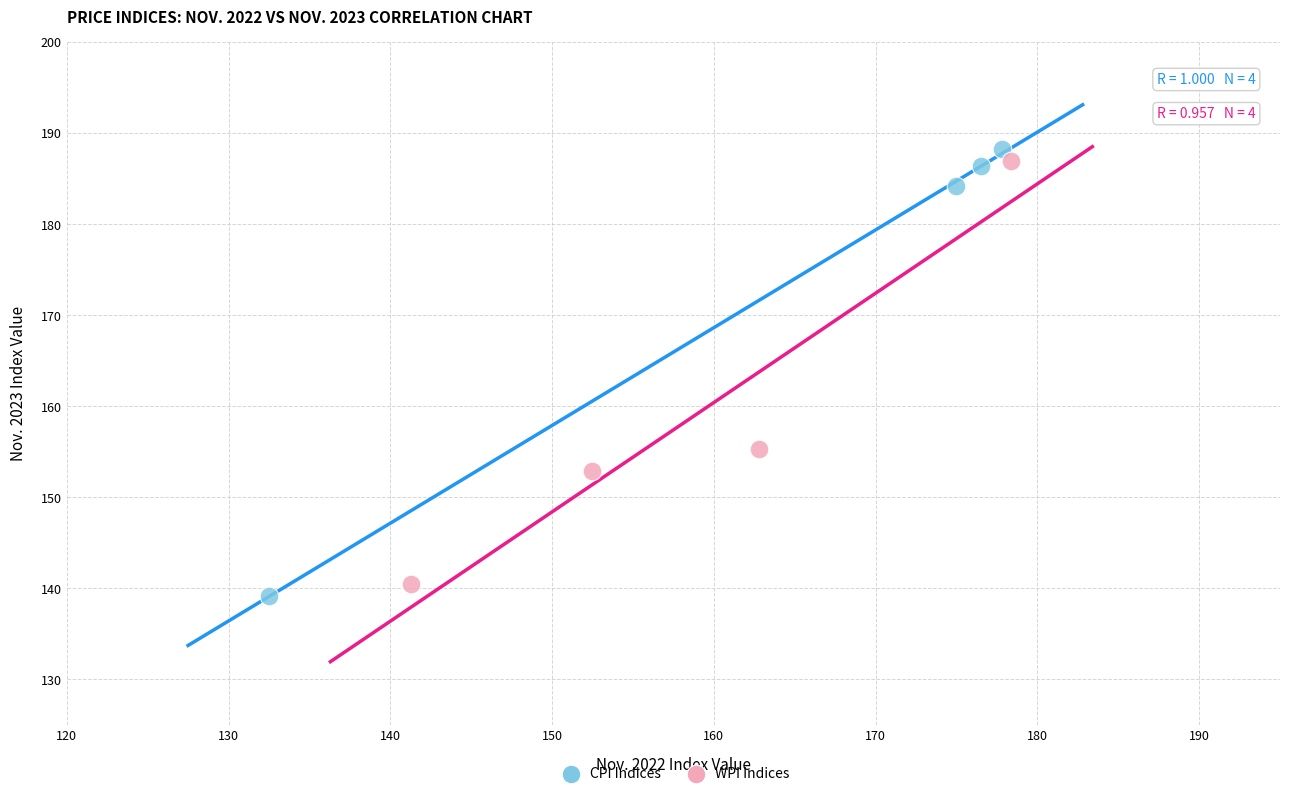

Which series has the largest Y range (max minus min)?

CPI Indices